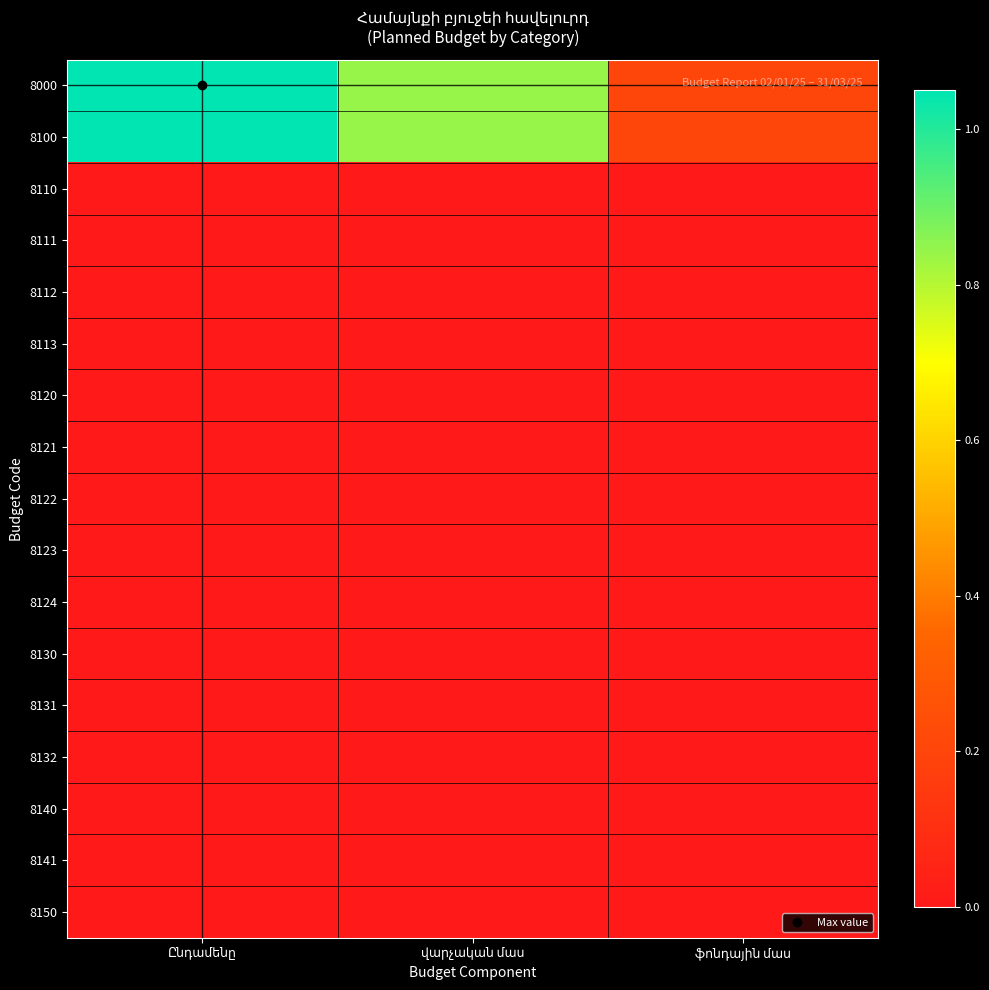

Which category has the lowest value in the 8110 series?

Ընդամենը